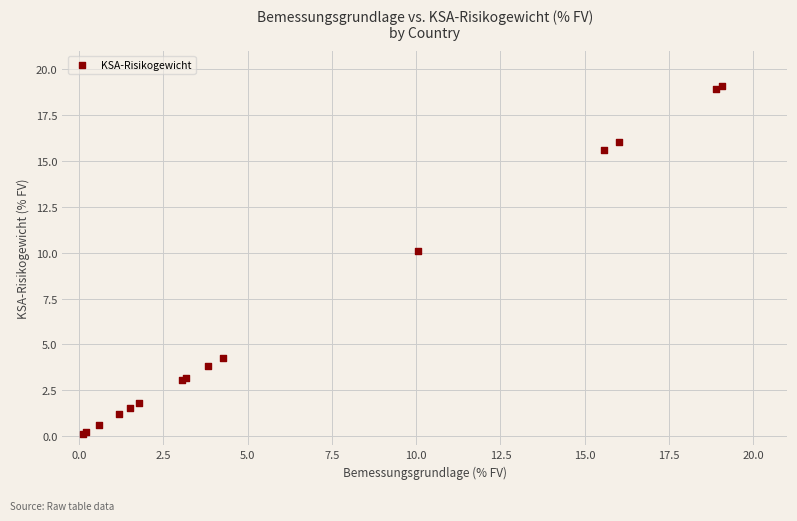

What Y value in the scatter plot is closest to 9?

10.1